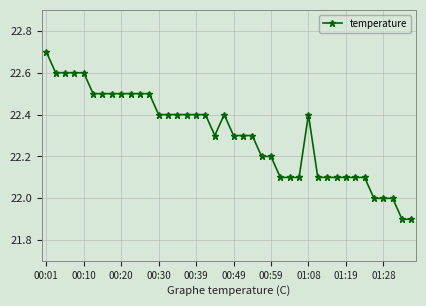

What is the smallest value displayed?

21.9